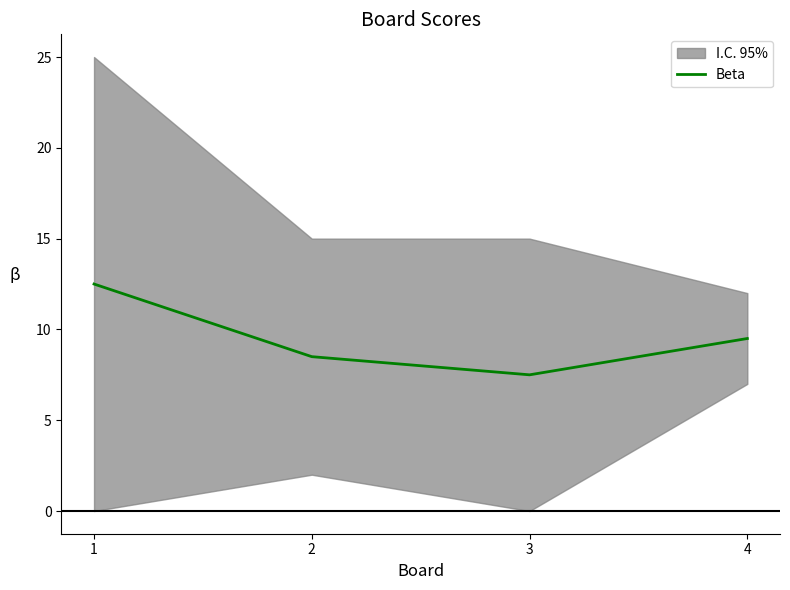

Where does the data first go above 9?

1